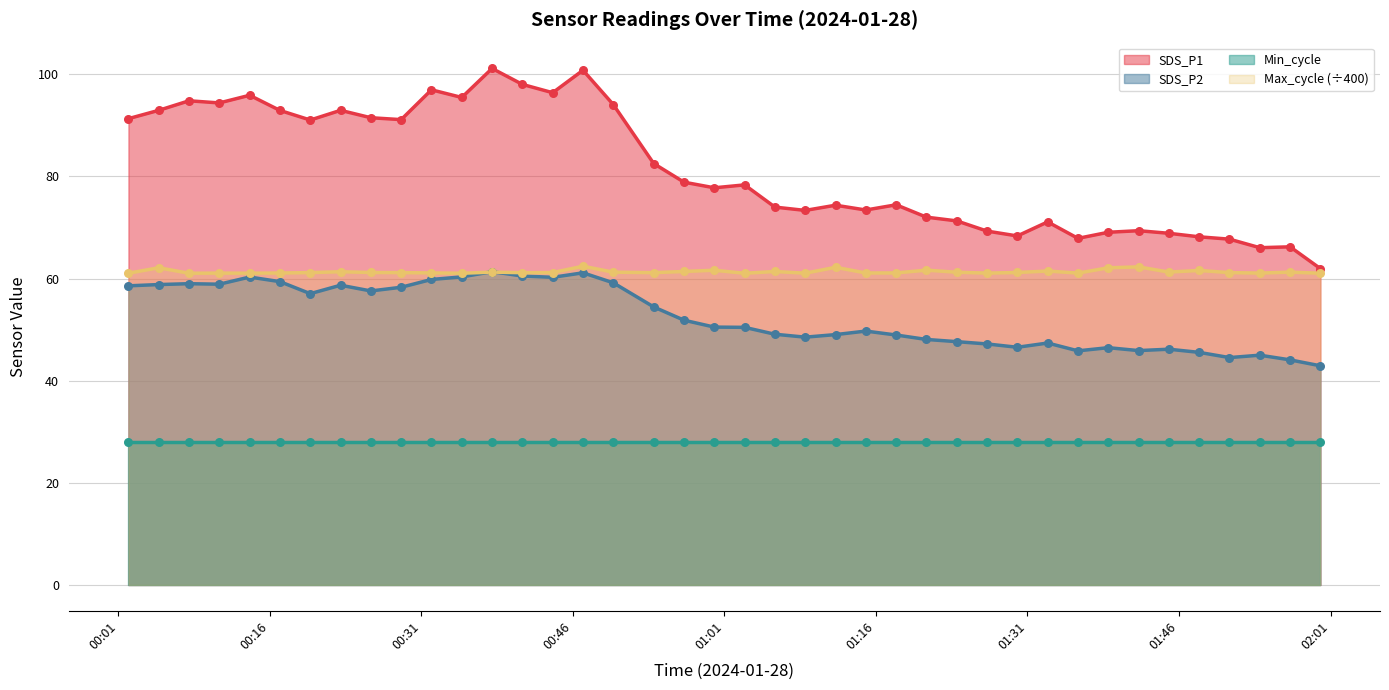

At how many categories does at least one series exceed 55?

40